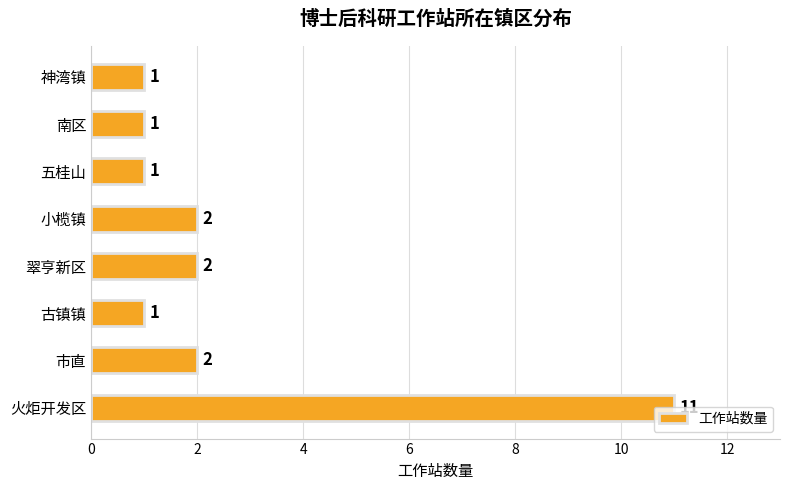

What is the ratio of the value at 翠亨新区 to the value at 小榄镇?

1.0